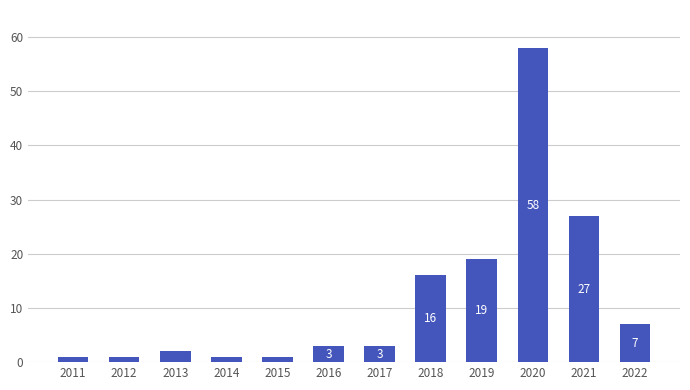

Read the value at 2019.

19